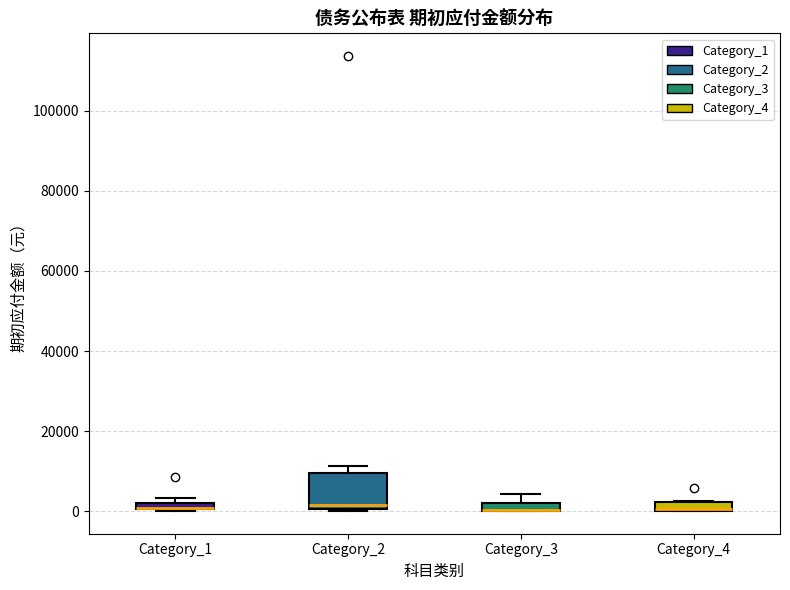

Which box is the tallest, from its lower edge to its upper edge?

Category_2